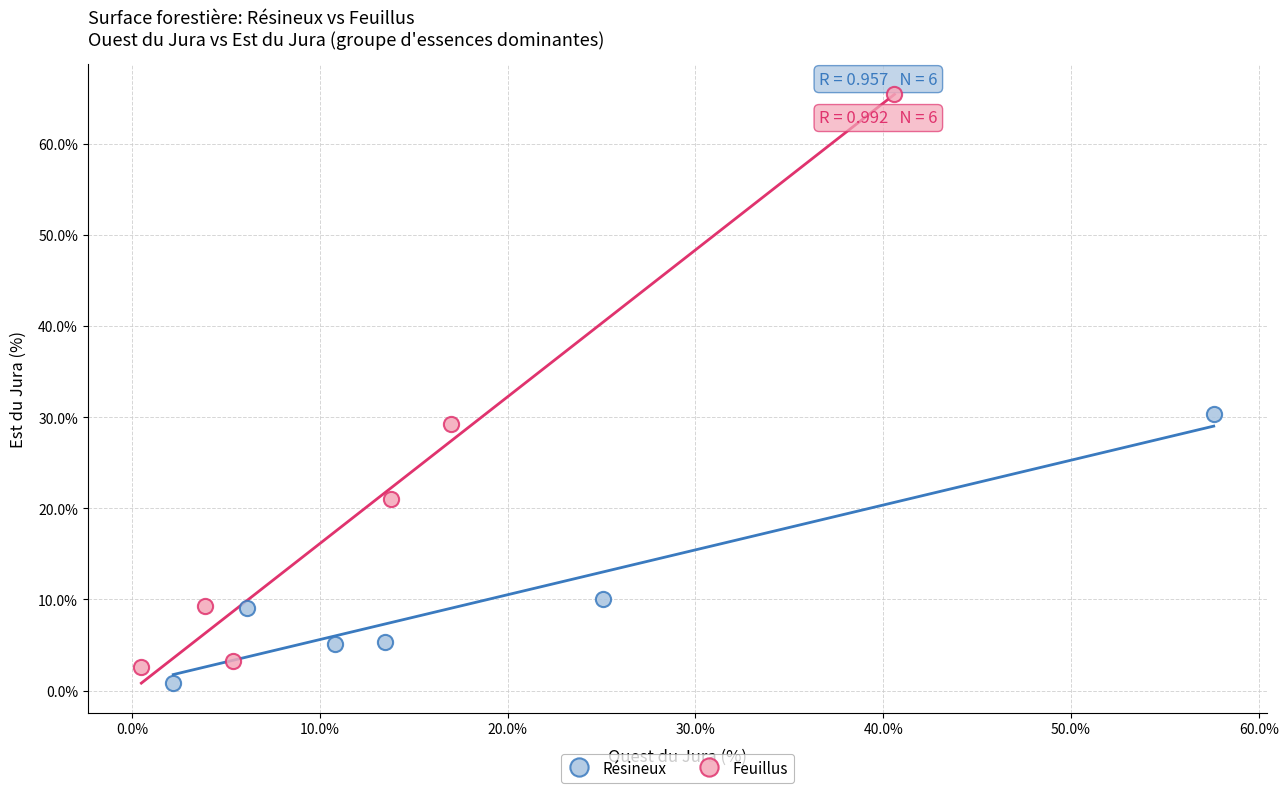

What are all the series names shown in the legend?

Résineux, Feuillus